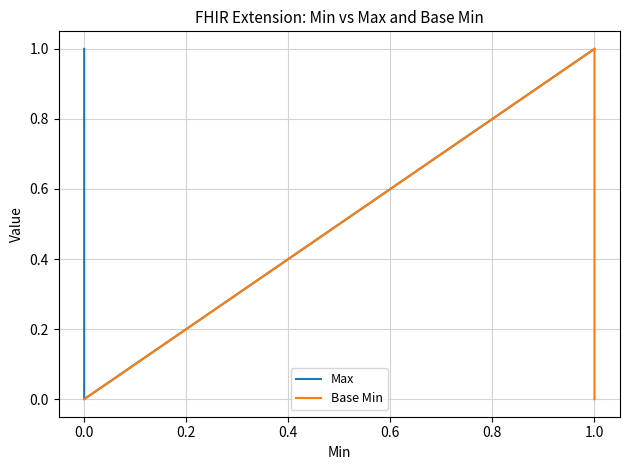

Which series has the largest total across all categories?

Max